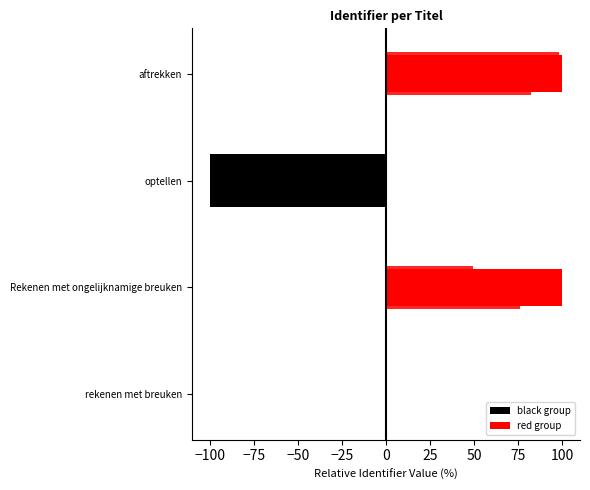

How many values in the red group series are below 99?

2